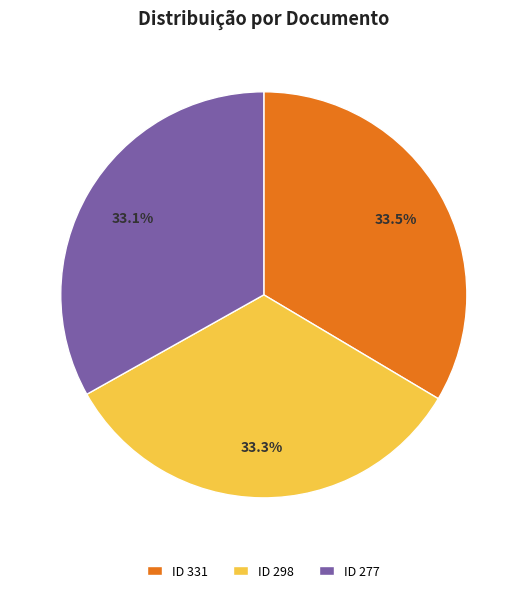

Is there a majority slice in this chart?

No